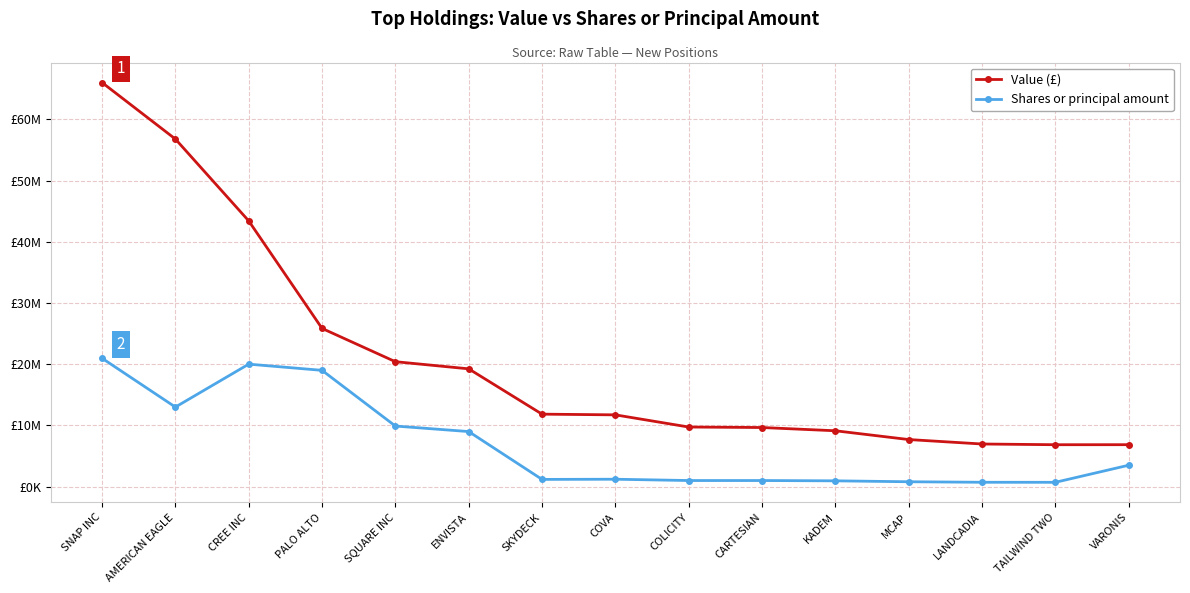

Which category has the highest value across all series?

SNAP INC